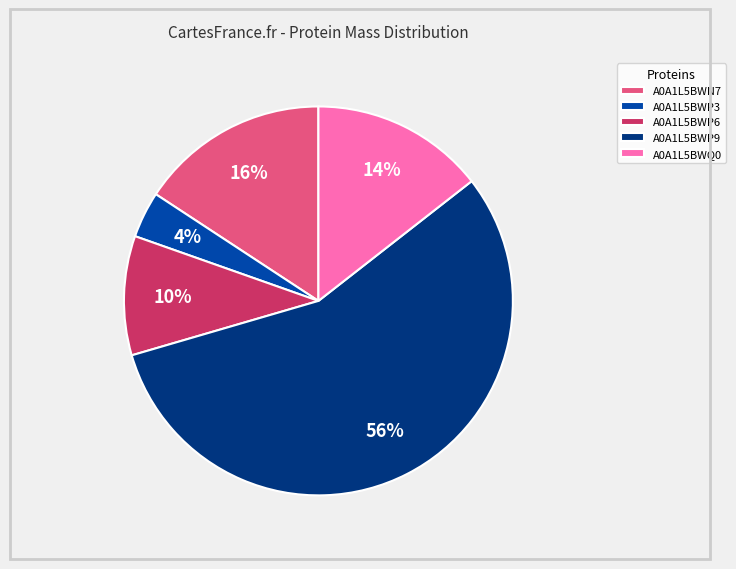

What percentage is the A0A1L5BWP6 slice, to the nearest percent?

10%